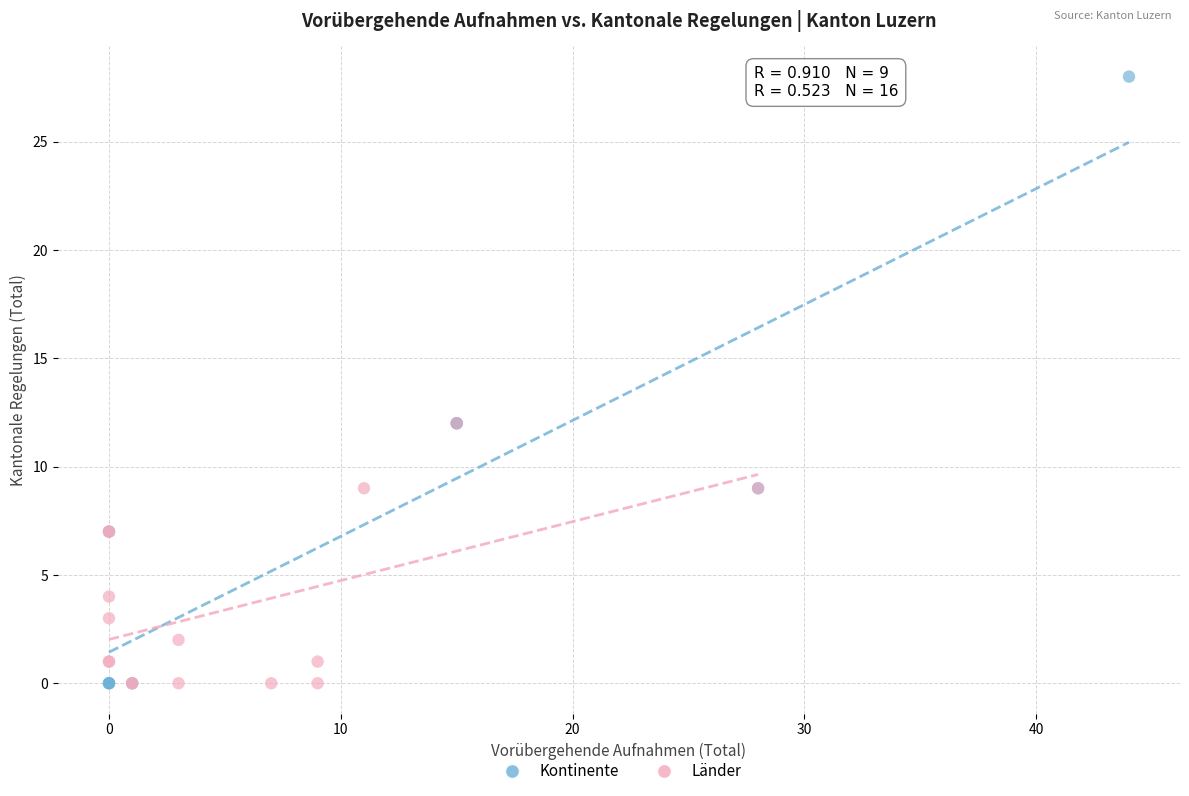

Which series contains the highest Y value?

Kontinente